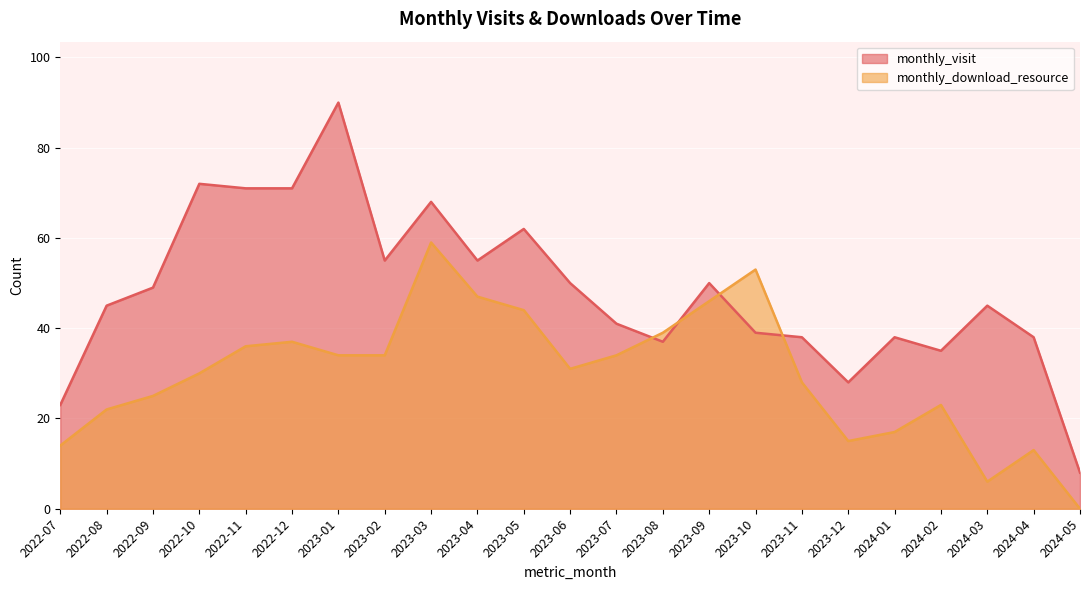

Where is monthly_download_resource nearest to the value 29?

2022-10